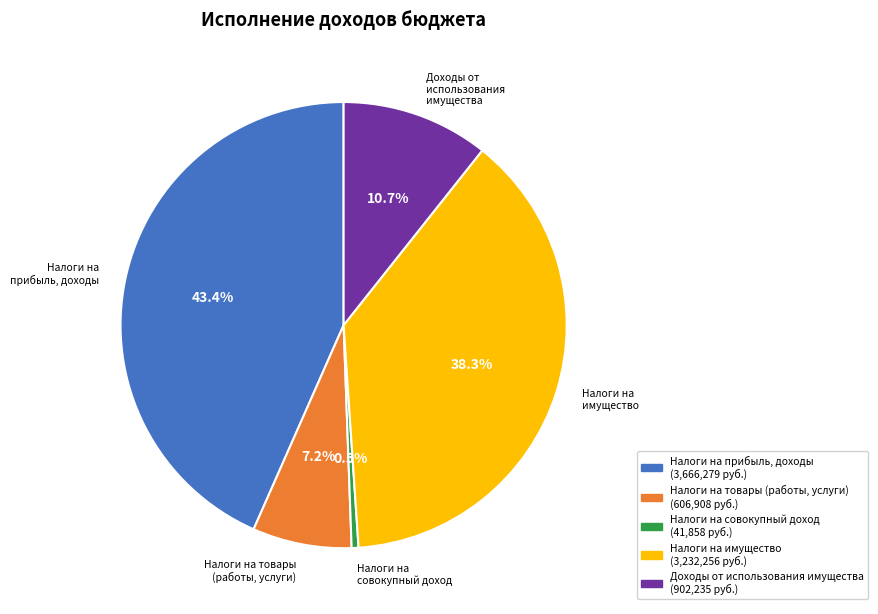

Rank the categories by value from lowest to highest.

Налоги на совокупный доход, Налоги на товары (работы, услуги), Доходы от использования имущества, Налоги на имущество, Налоги на прибыль, доходы